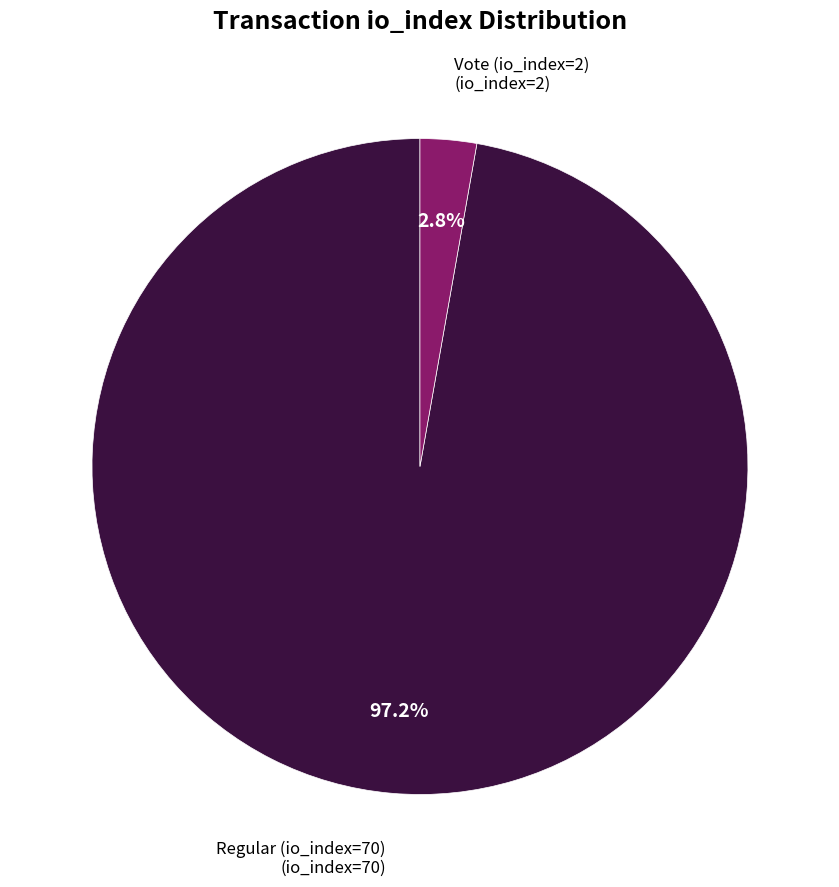

Does any single category account for the majority?

Yes